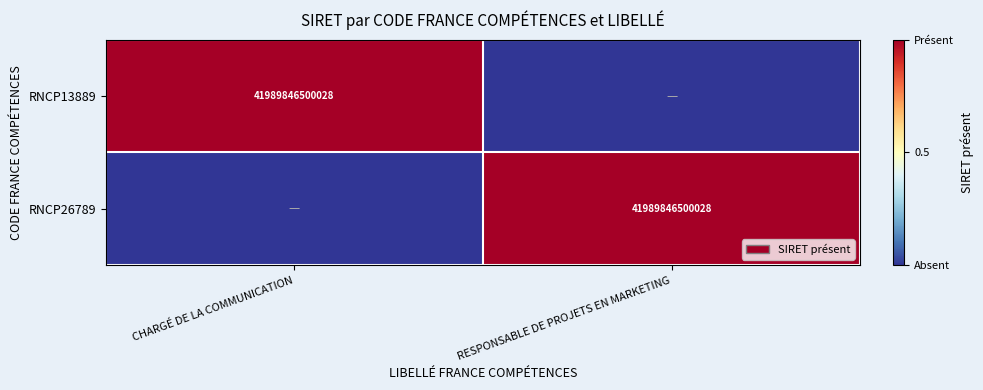

At how many categories does at least one series exceed 0?

2